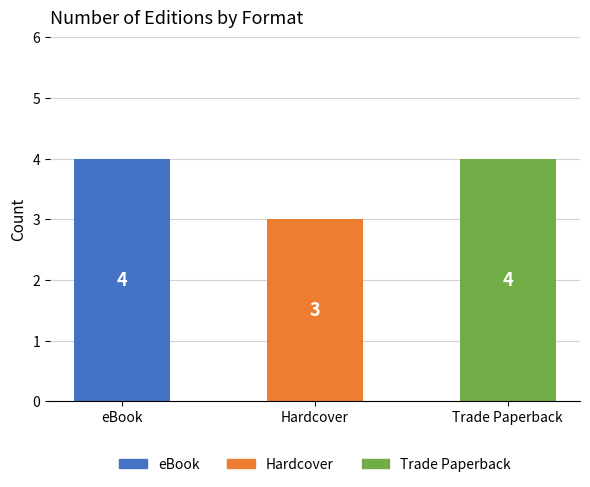

True or false: the data shows 1 at eBook.

False